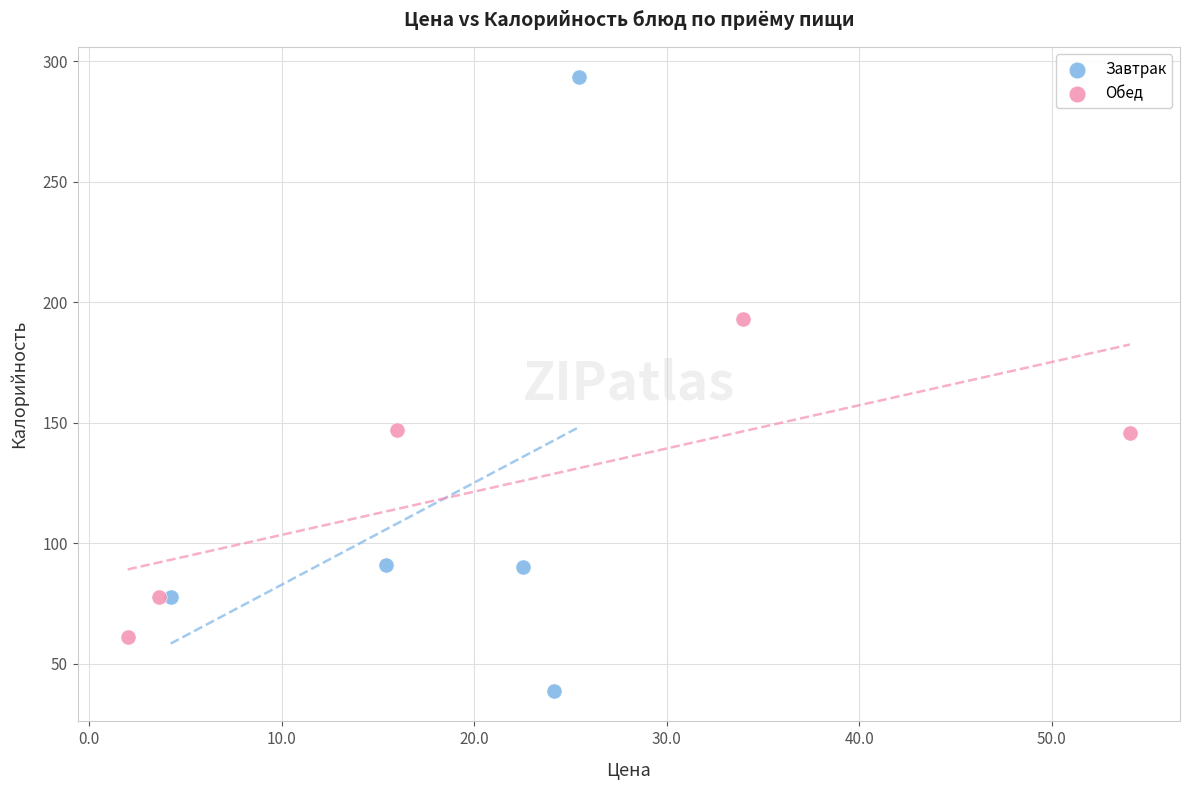

What are all the series names shown in the legend?

Завтрак, Обед